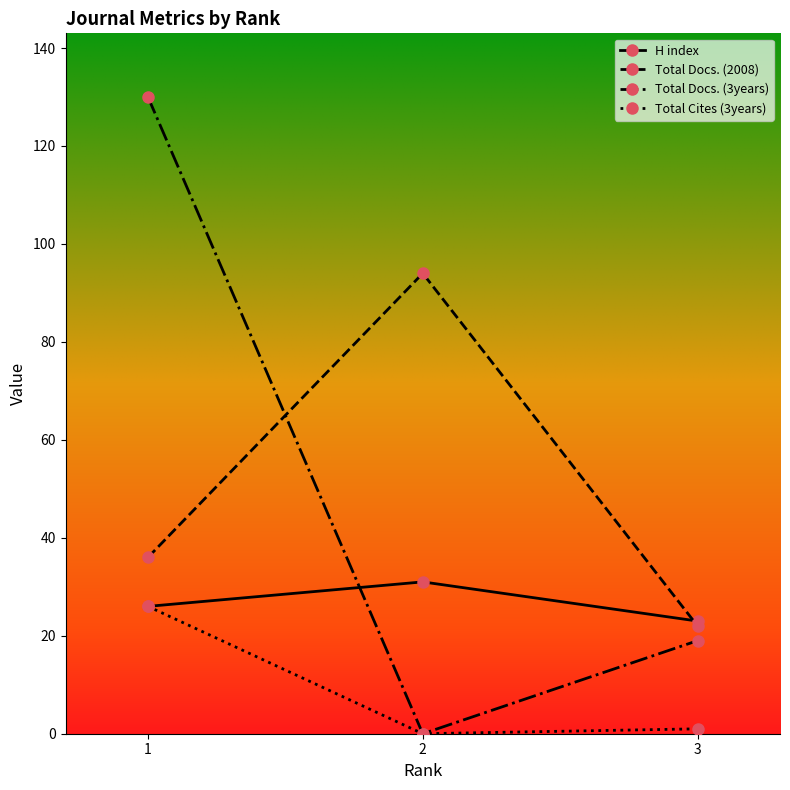

What is the sum of the Total Docs. (3years) values at 1 and 3?

149